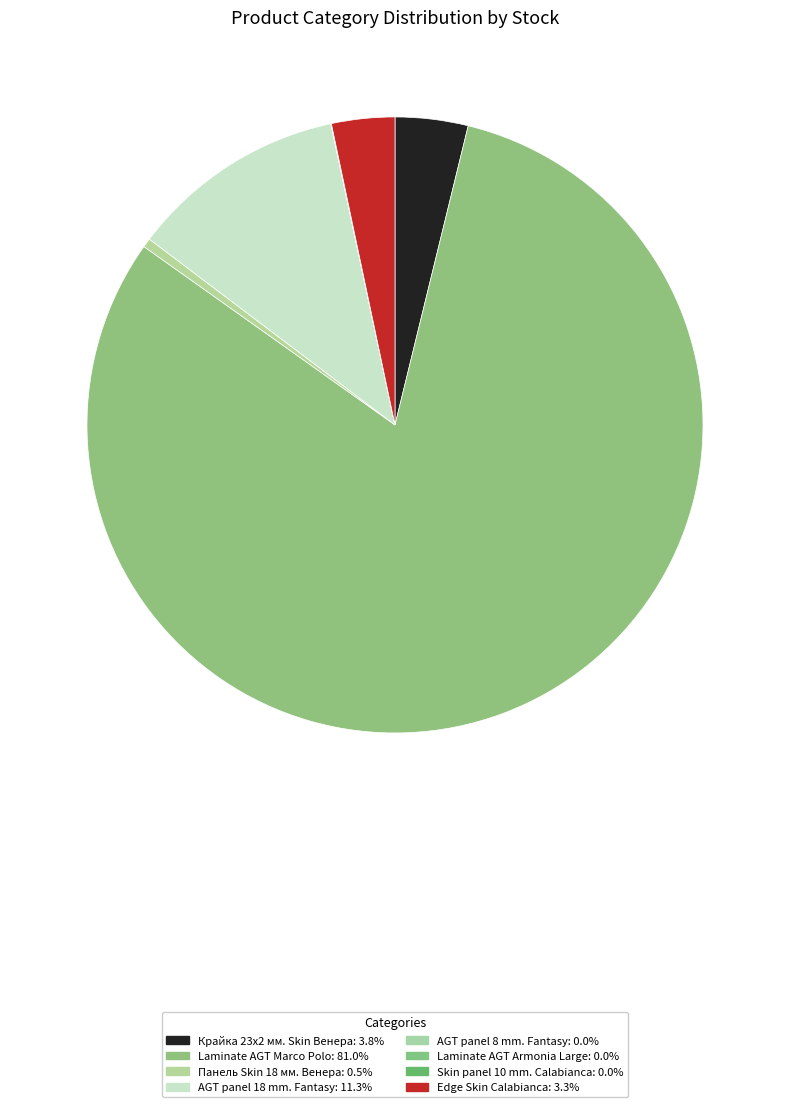

Is it true that Edge Skin Calabianca is 11% of the pie?

False